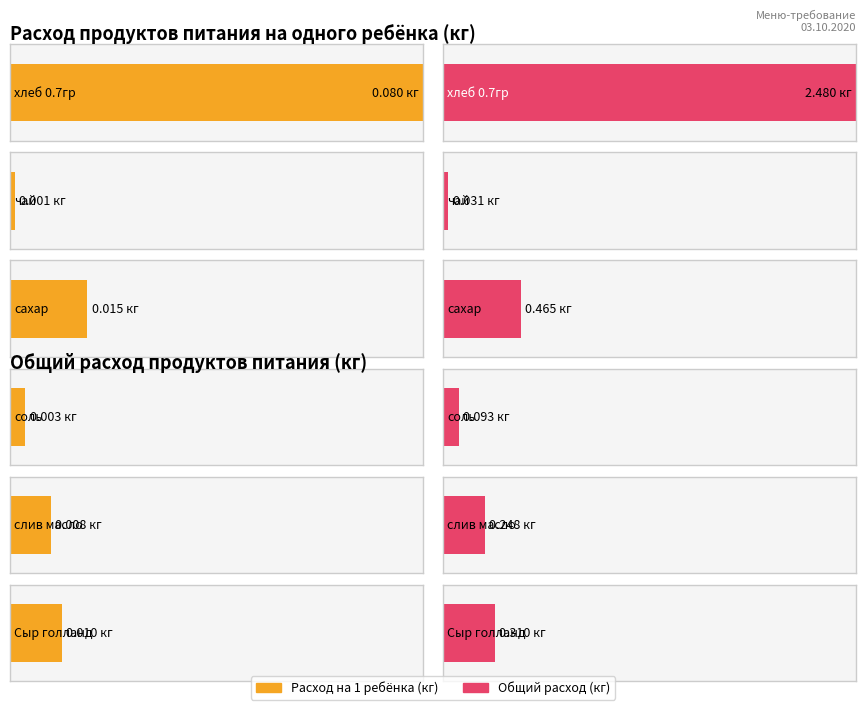

What is the difference between the Общий расход values at соль and Сыр голланд?

0.2